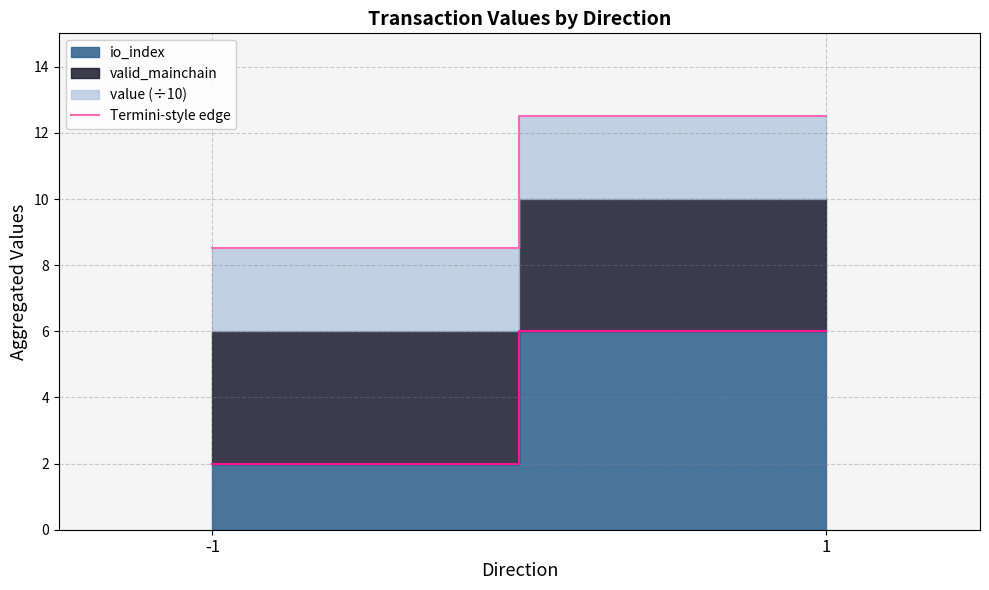

What is the difference between the maximum and minimum values?

4.0